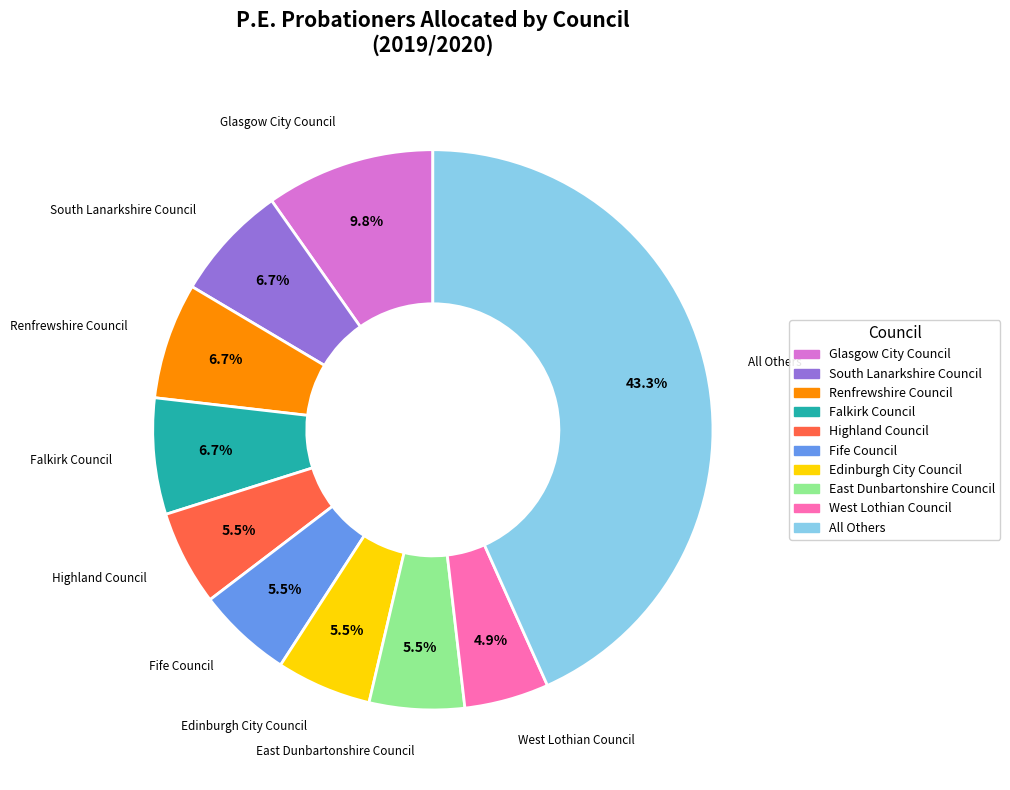

Does Fife Council account for over 50% of the chart?

No